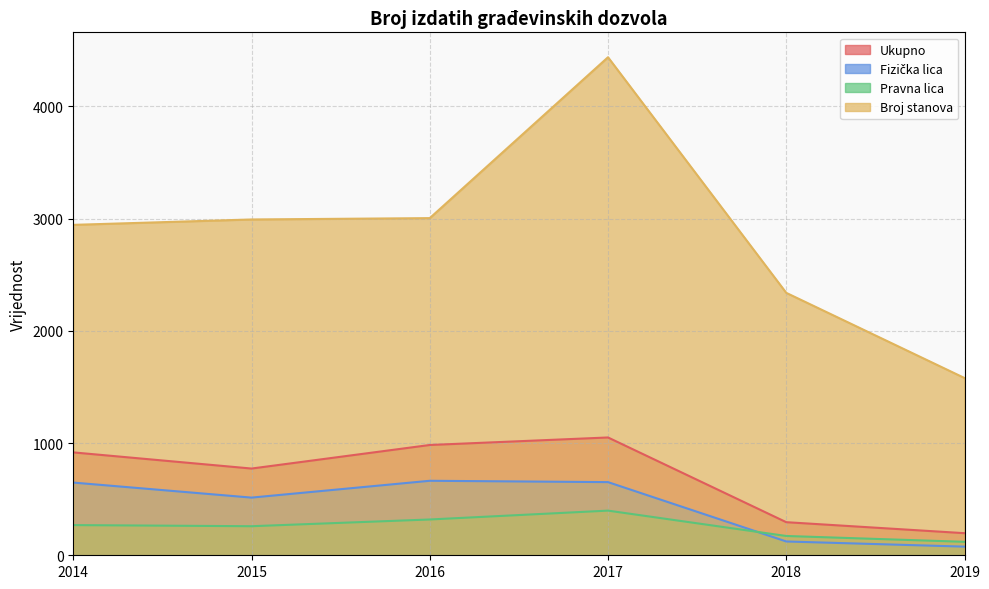

At which label does Pravna lica reach its peak?

2017